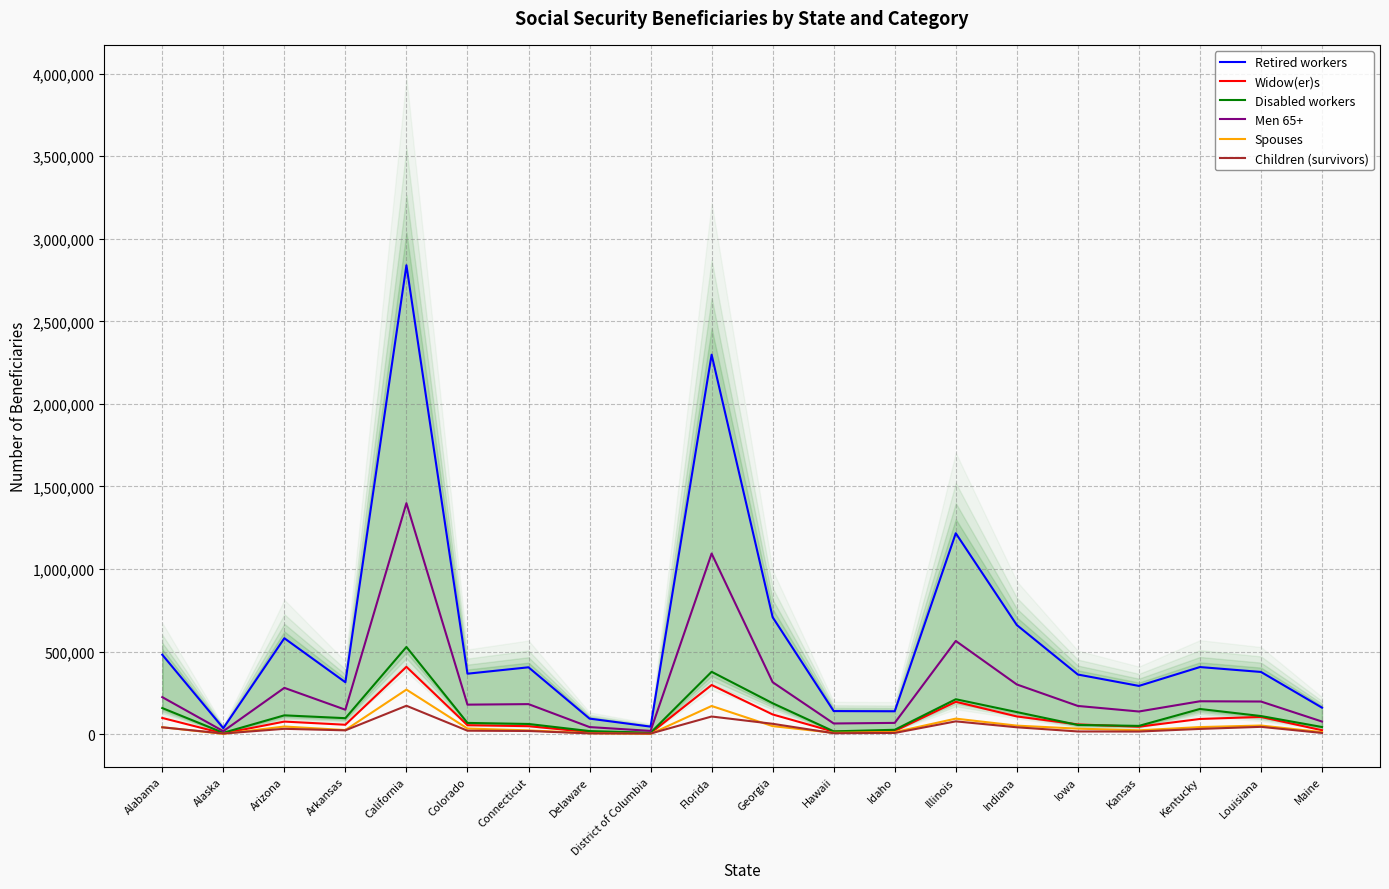

Where is the first local maximum for Retired workers?

Arizona